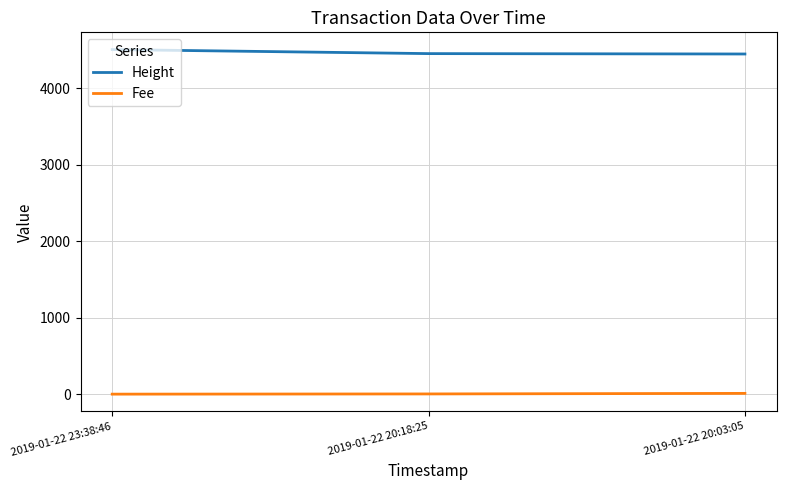

What is the sum of the Height values at 2019-01-22 20:03:05 and 2019-01-22 20:18:25?

8907.0